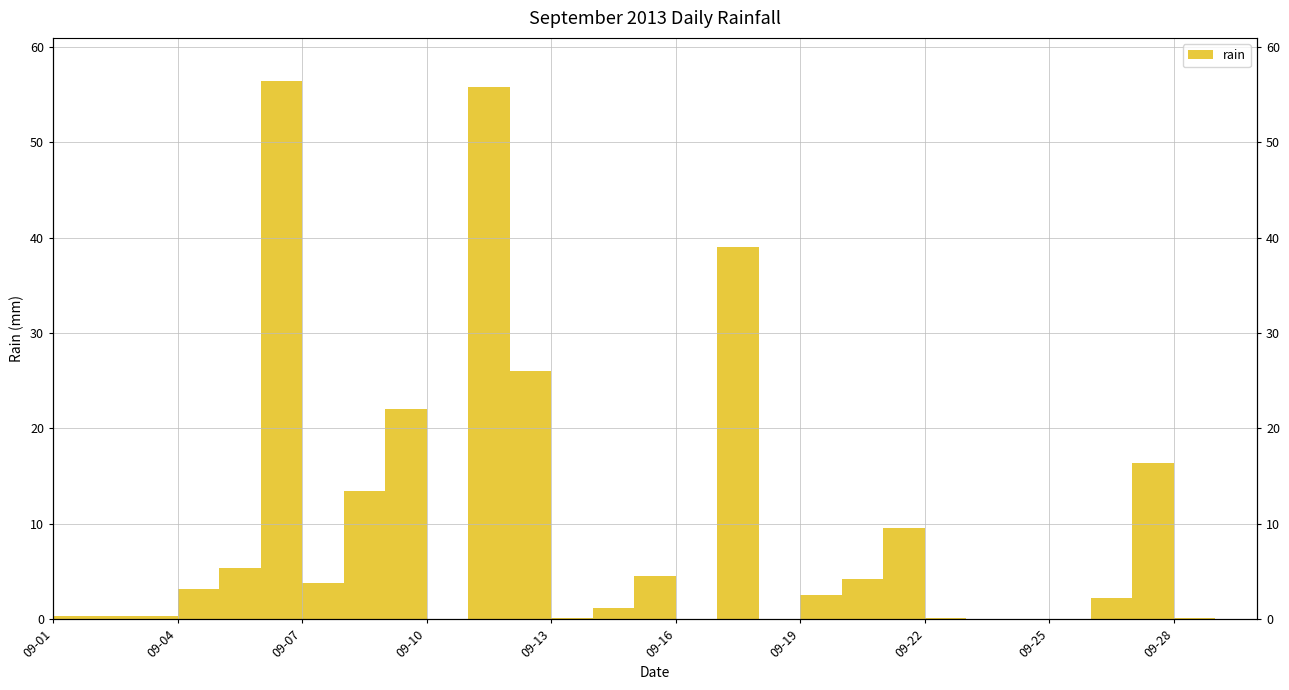

What is the sum of all values?

278.2